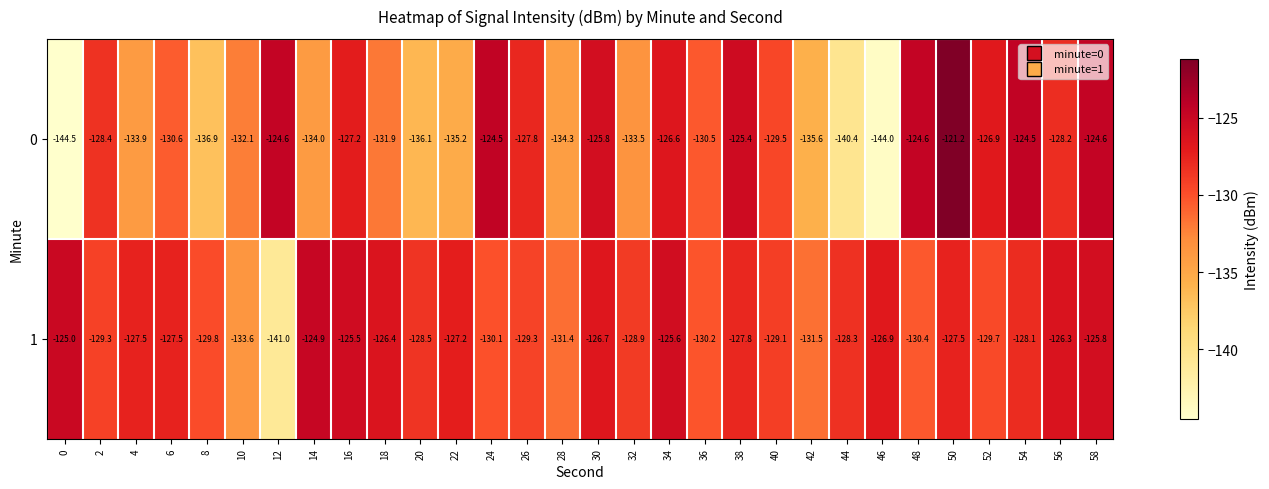

Which series has the widest spread of values?

0